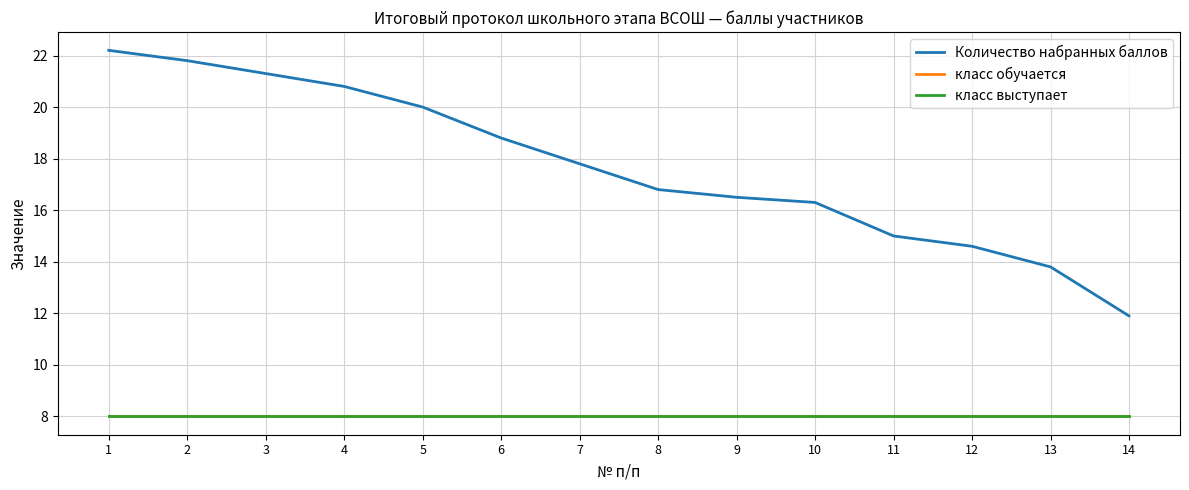

Does the chart have visible grid lines?

Yes